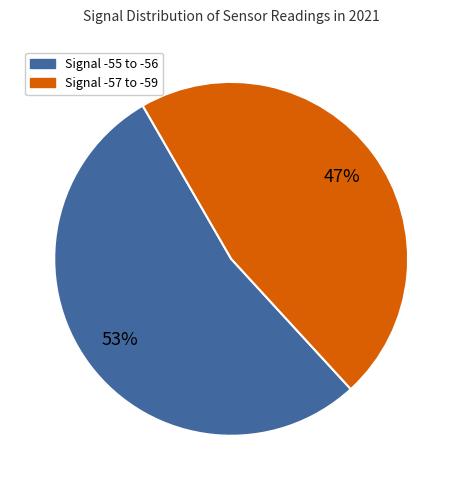

To the nearest percent, what is the average slice percentage?

50%